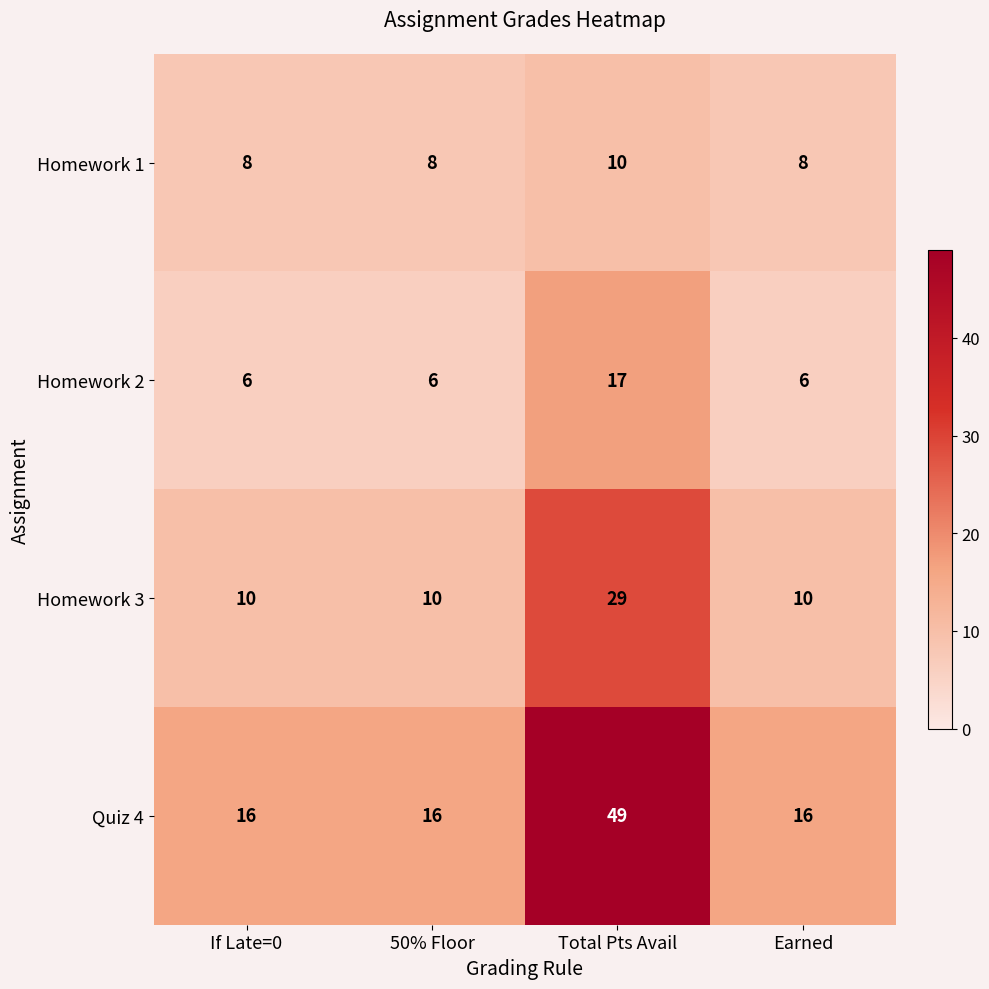

How many distinct data groups are displayed?

4